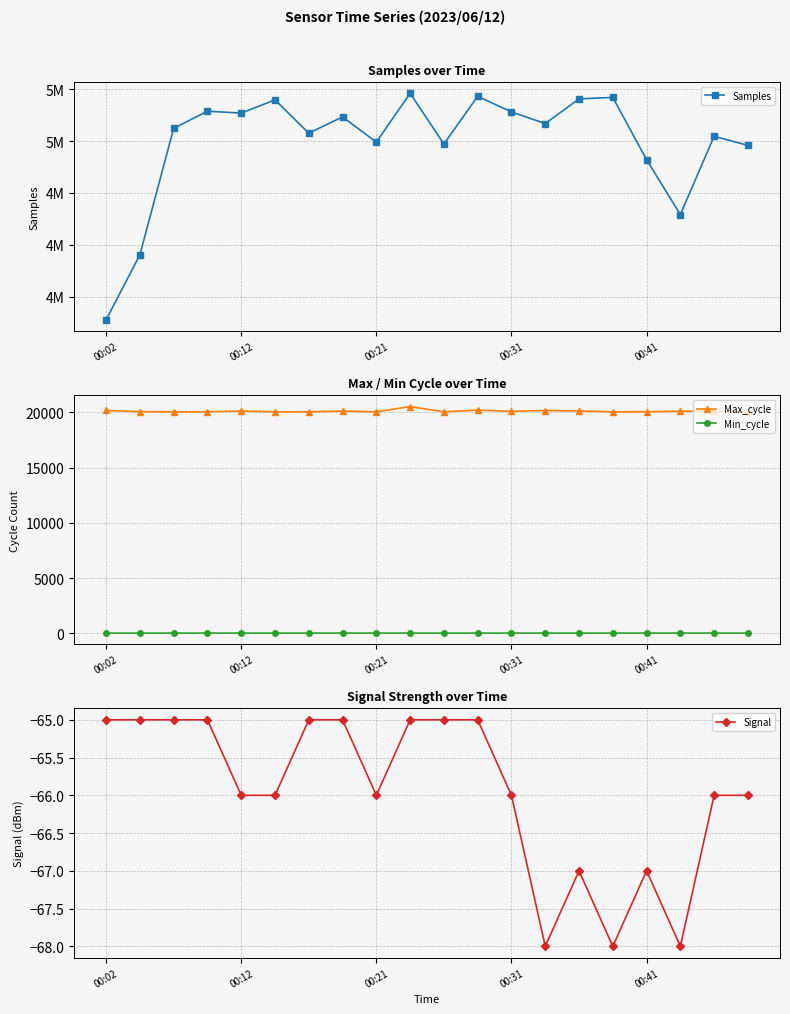

The value of Max_cycle at 00:31 is 26136. True or false?

False